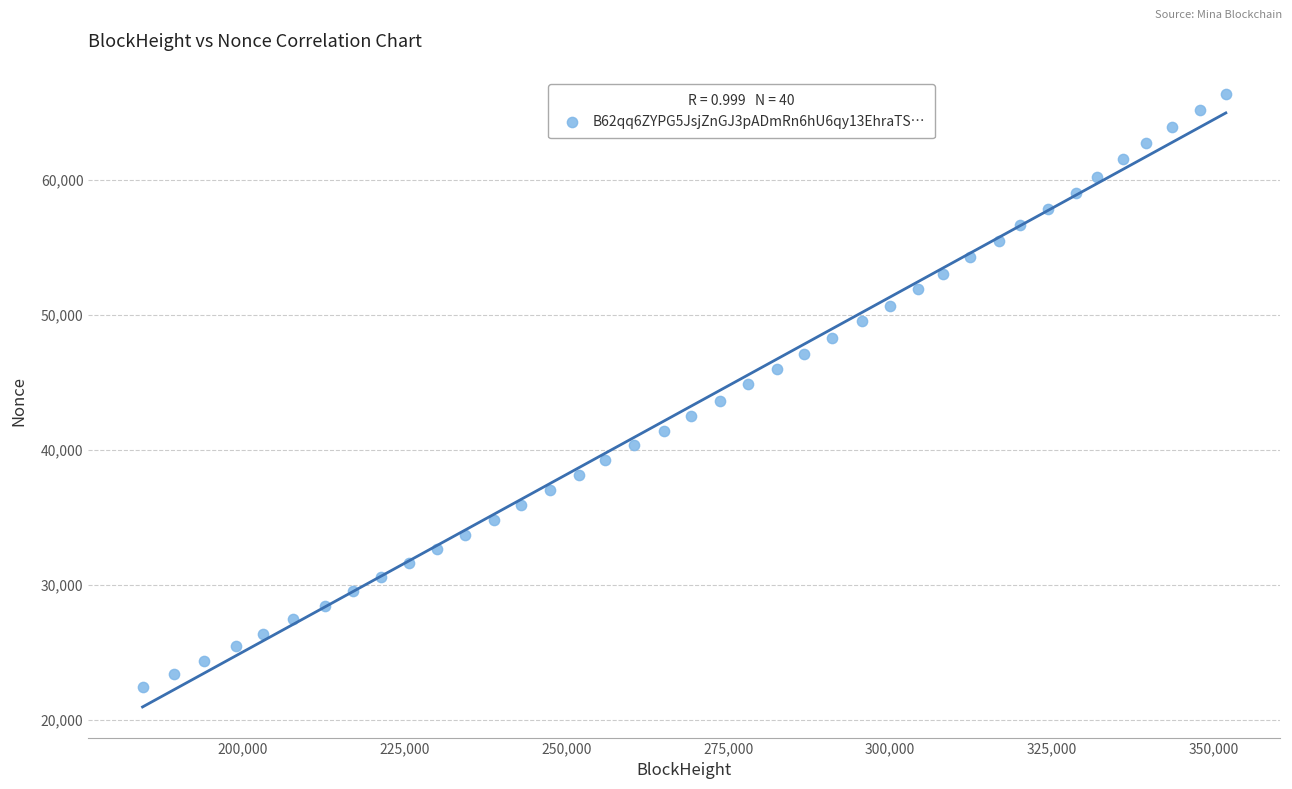

What is the range of Y values (max minus min)?

43883